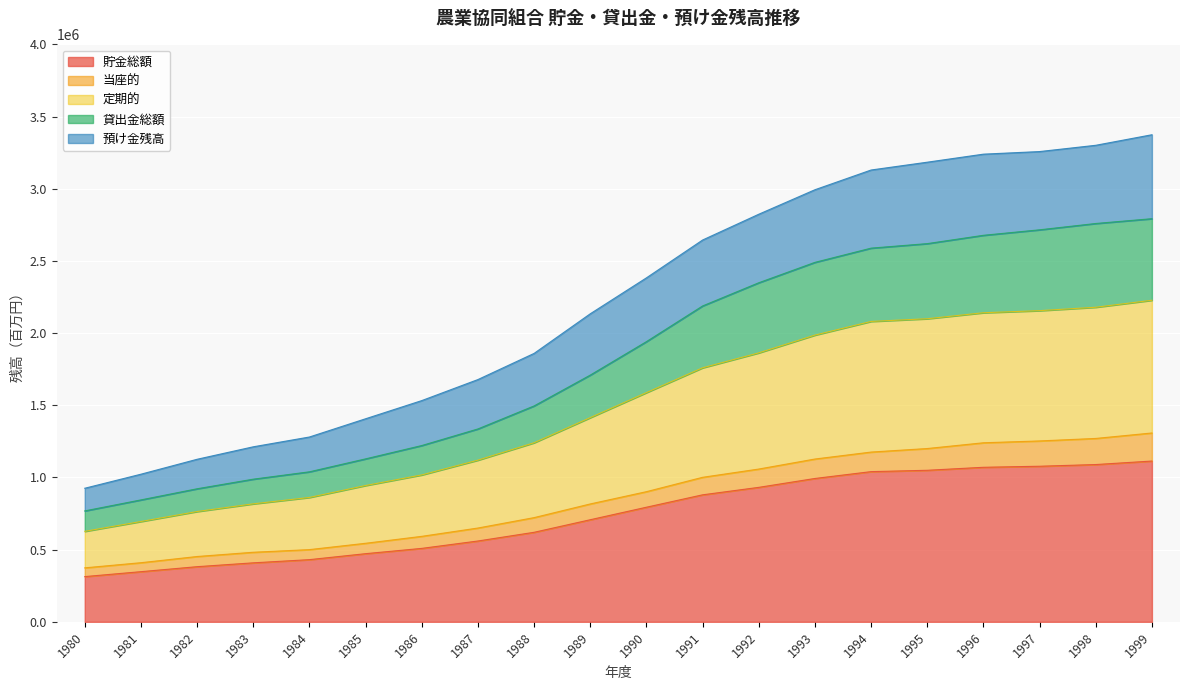

Does the chart display data point markers on the line(s)?

No